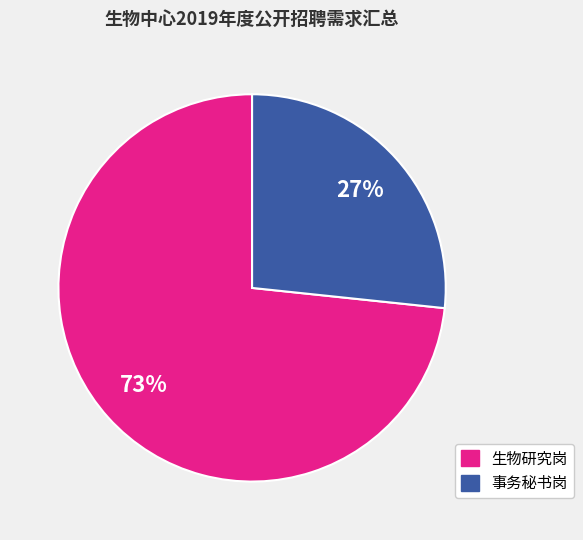

To the nearest percent, what is the average slice percentage?

50%